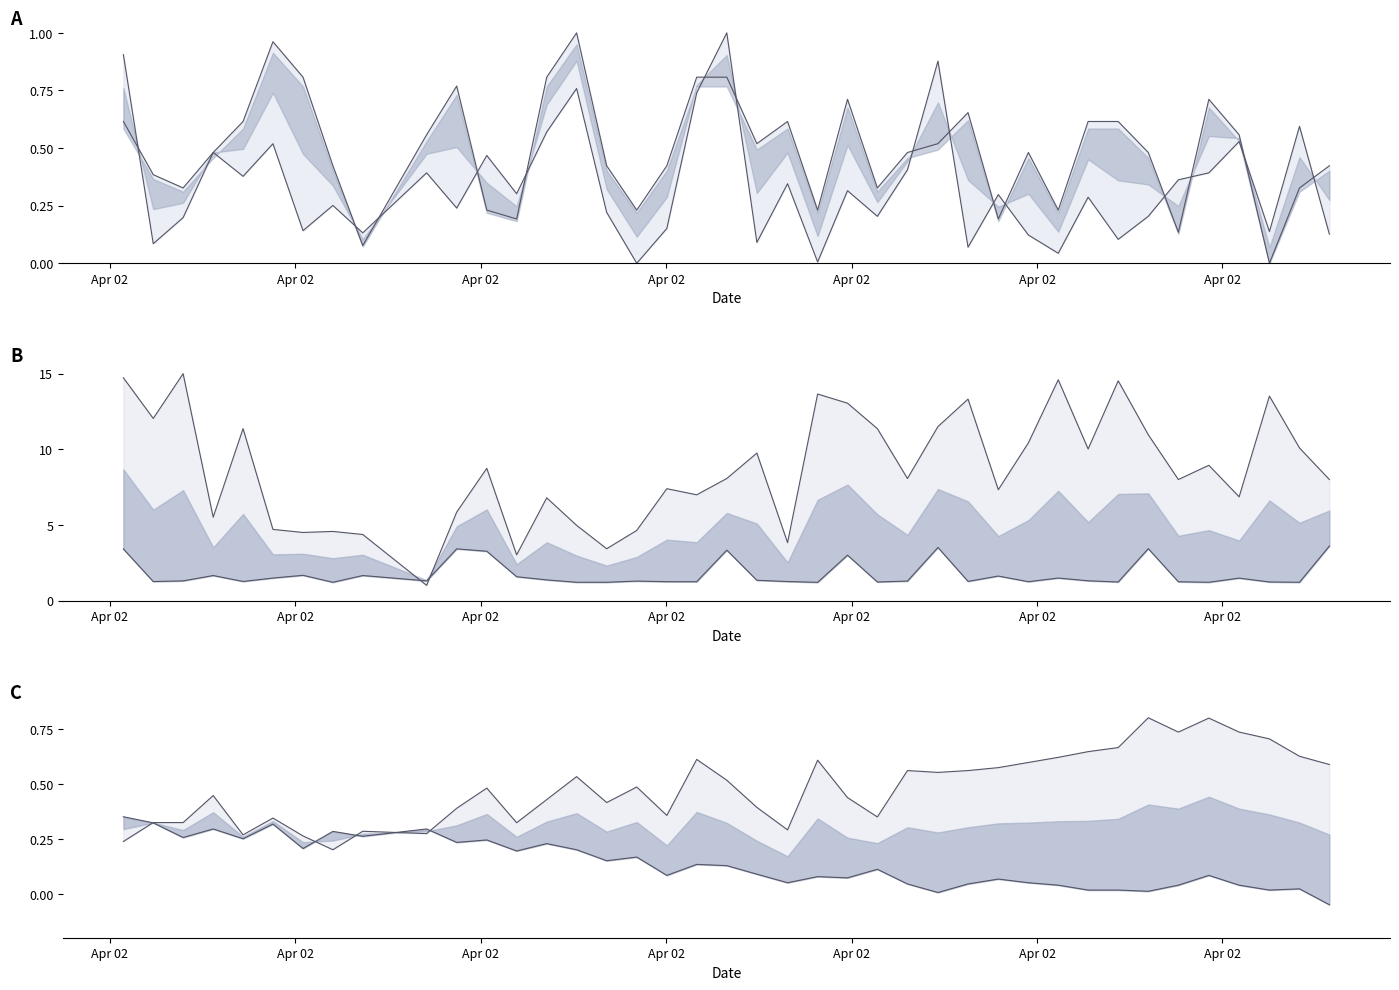

How many series are shown in this chart?

6